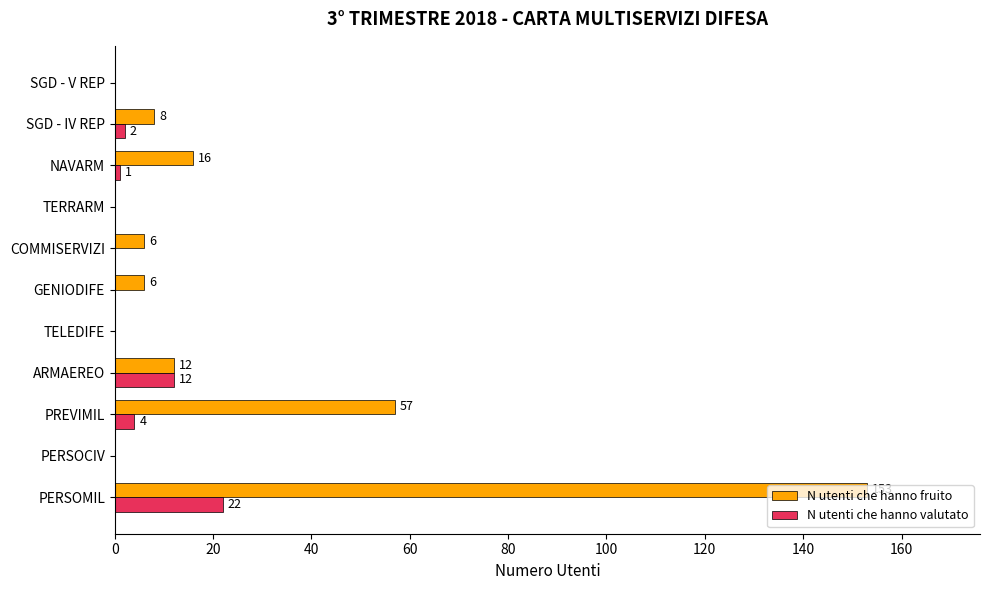

At which label is N utenti che hanno valutato closest to 11?

ARMAEREO